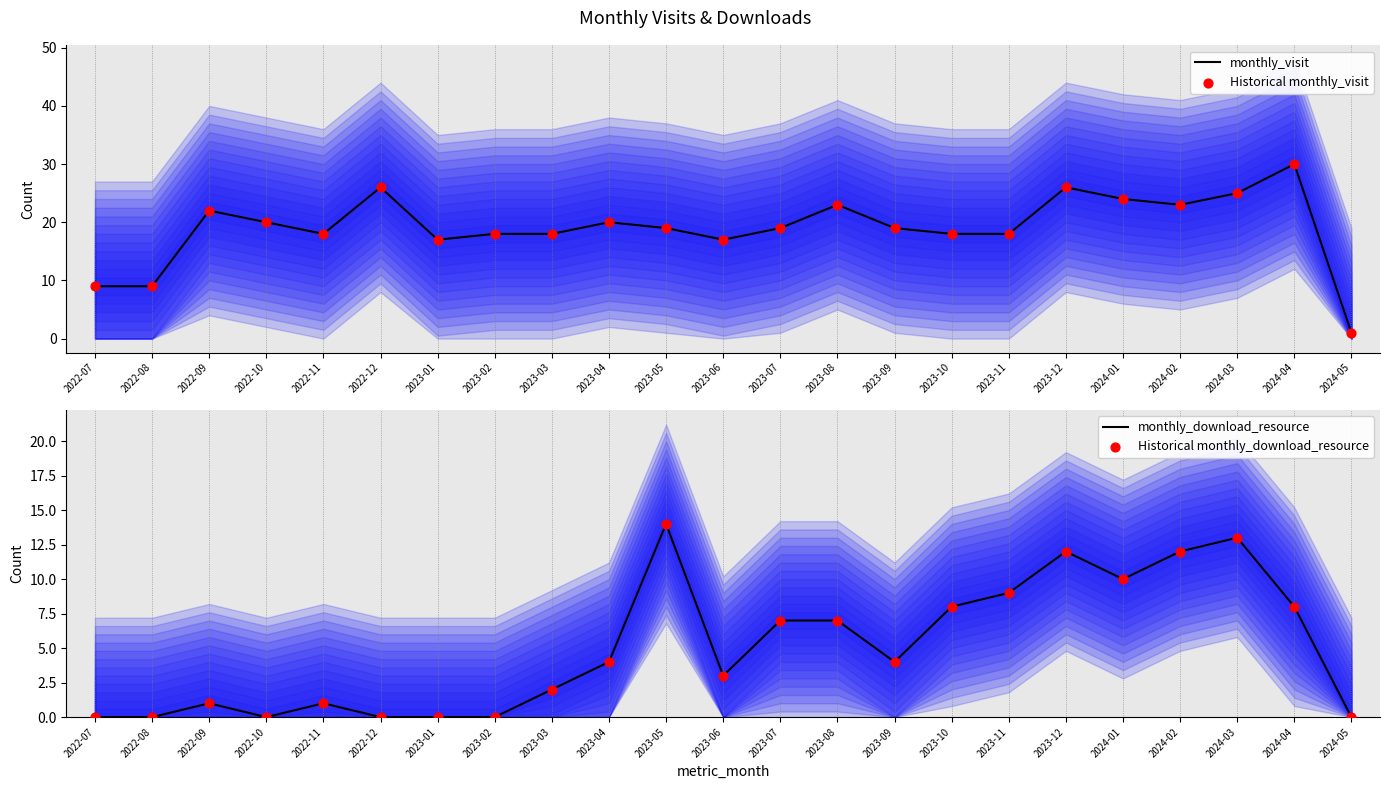

At which category is the sum across all series the highest?

2023-12